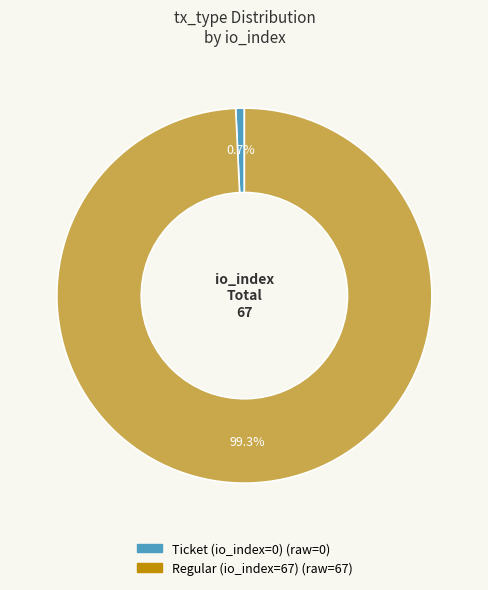

What is the smallest slice in the pie chart?

Ticket (io_index=0)